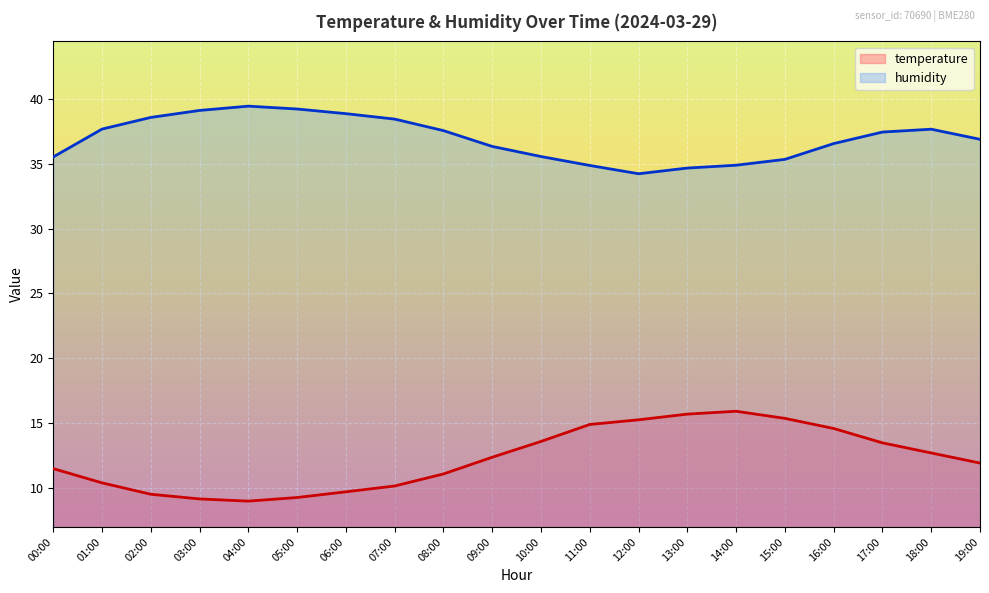

Reading right to left, list all the values displayed in this chart.

temperature: 11.9	12.7	13.4	14.6	15.3	15.9	15.7	15.2	14.9	13.6	12.3	11.1	10.1	9.7	9.2	8.9	9.1	9.5	10.4	11.5
humidity: 36.9	37.7	37.5	36.6	35.3	34.9	34.7	34.2	34.9	35.6	36.3	37.6	38.5	38.9	39.2	39.5	39.1	38.6	37.7	35.5